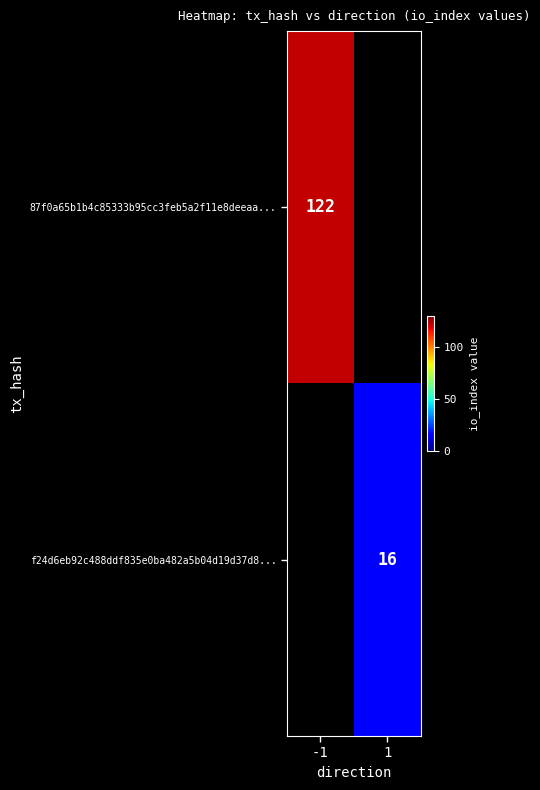

Which category has the highest value across all series?

-1